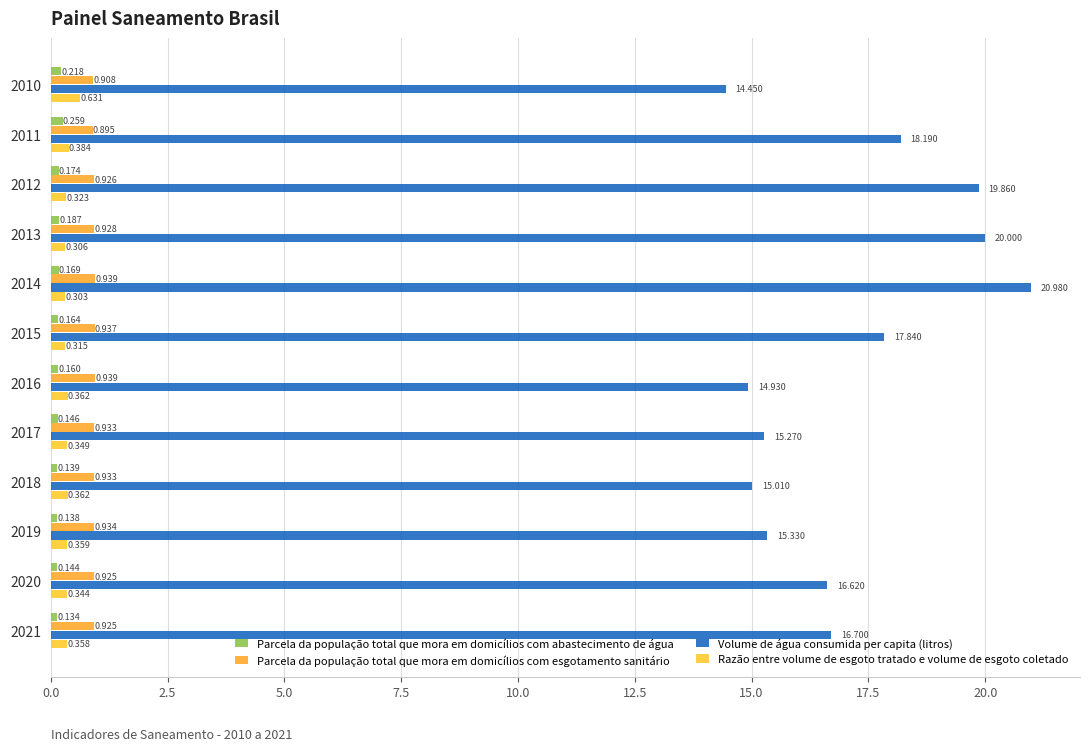

What is the sum of all Parcela da população total que mora em domicílios com esgotamento sanitário values?

11.1